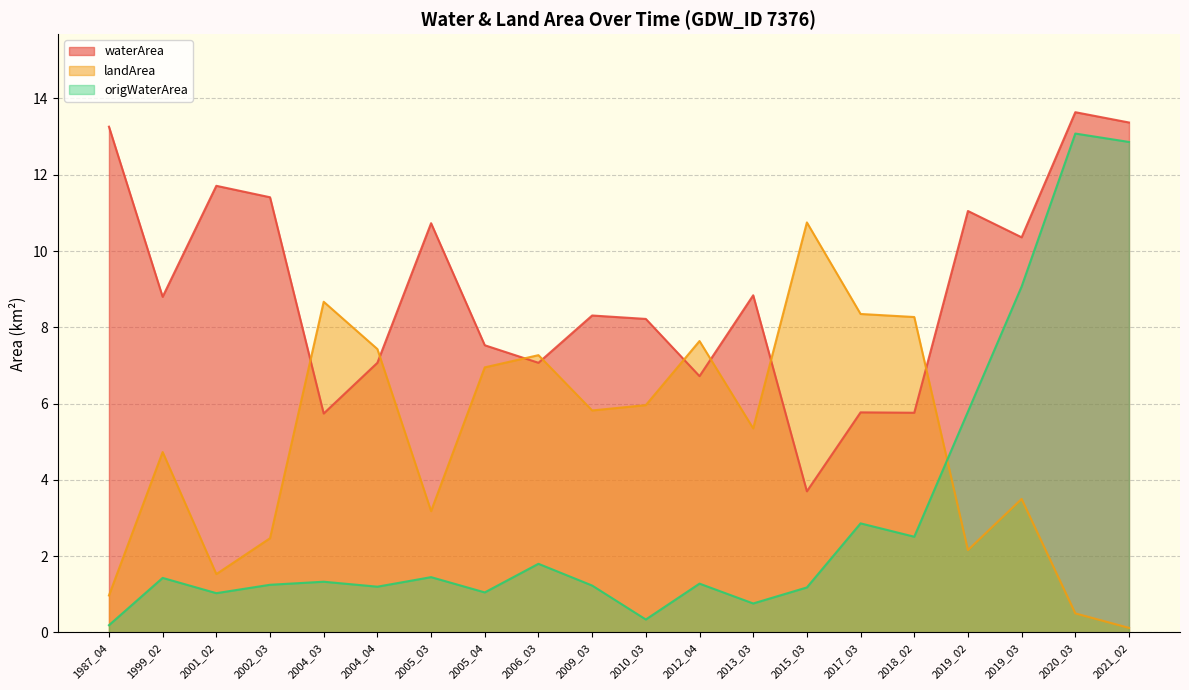

At which label is waterArea closest to 8?

2010_03